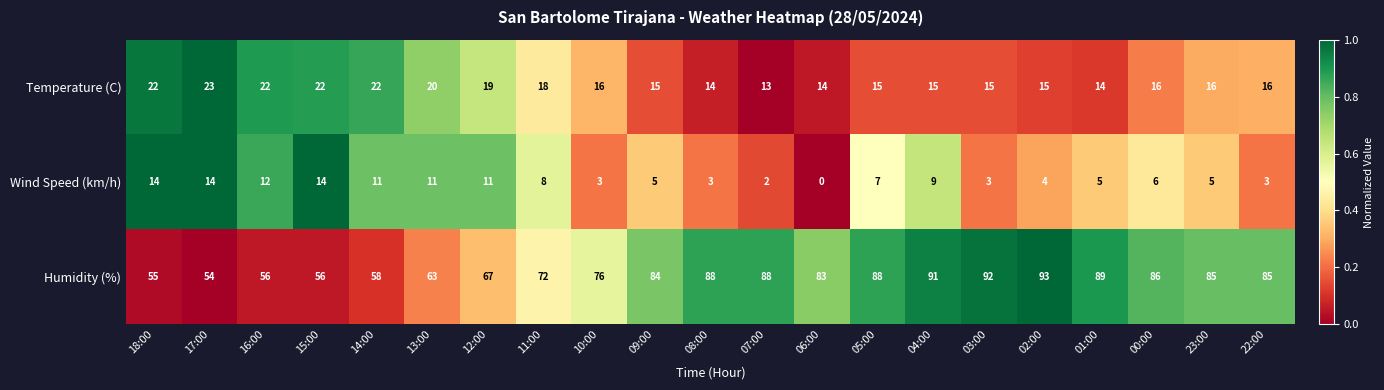

The value of Humidity (%) at 15:00 is 27. True or false?

False